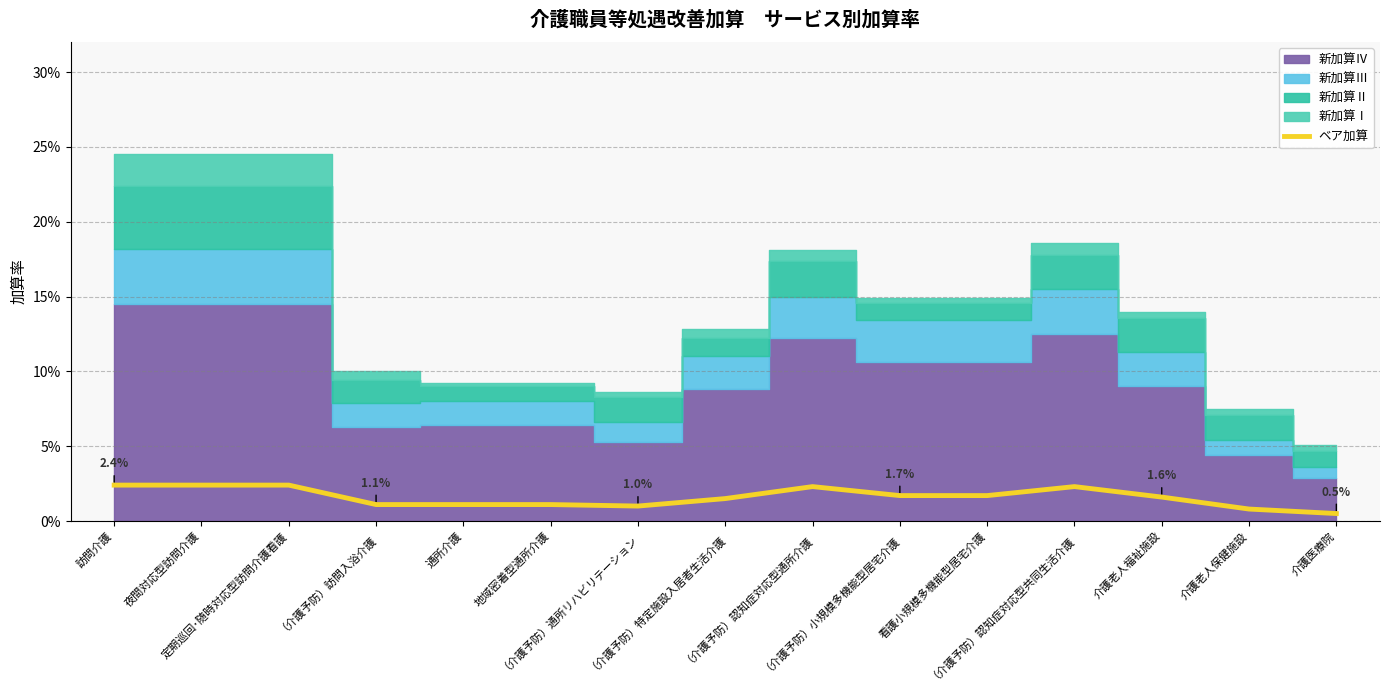

At which category does the data reach its first local valley?

（介護予防）通所リハビリテーション